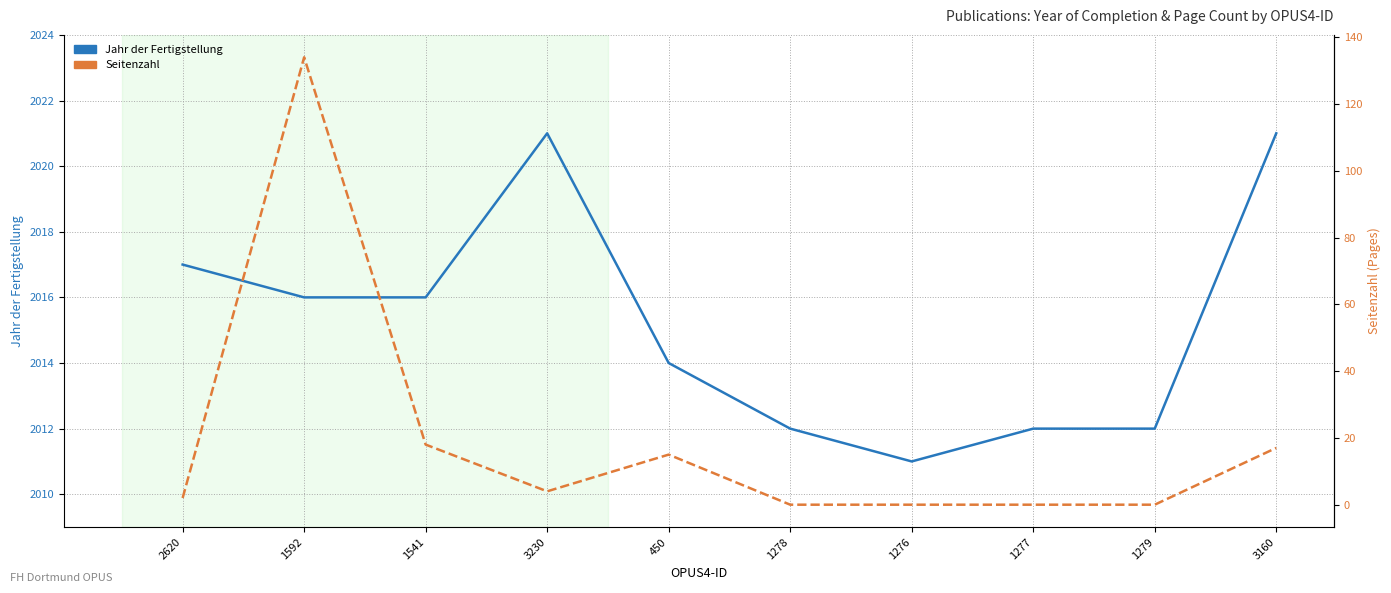

At which category is the sum across all series the highest?

1592